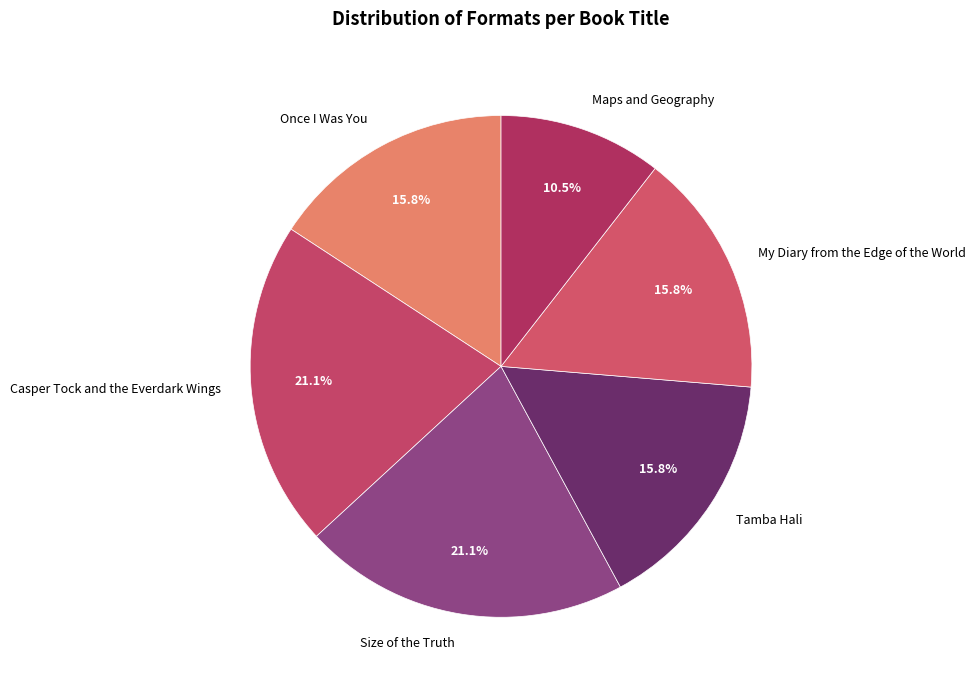

What percentage is NOT represented by Maps and Geography?

89.5%